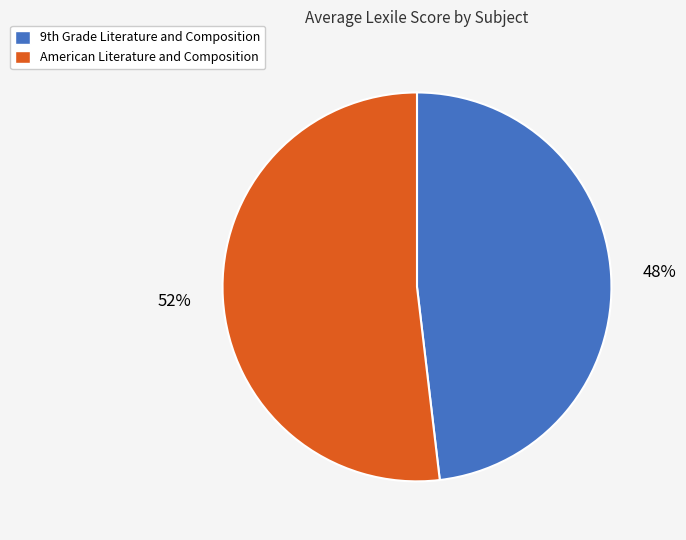

To the nearest percent, what is the difference between the largest and smallest slice percentages?

4%